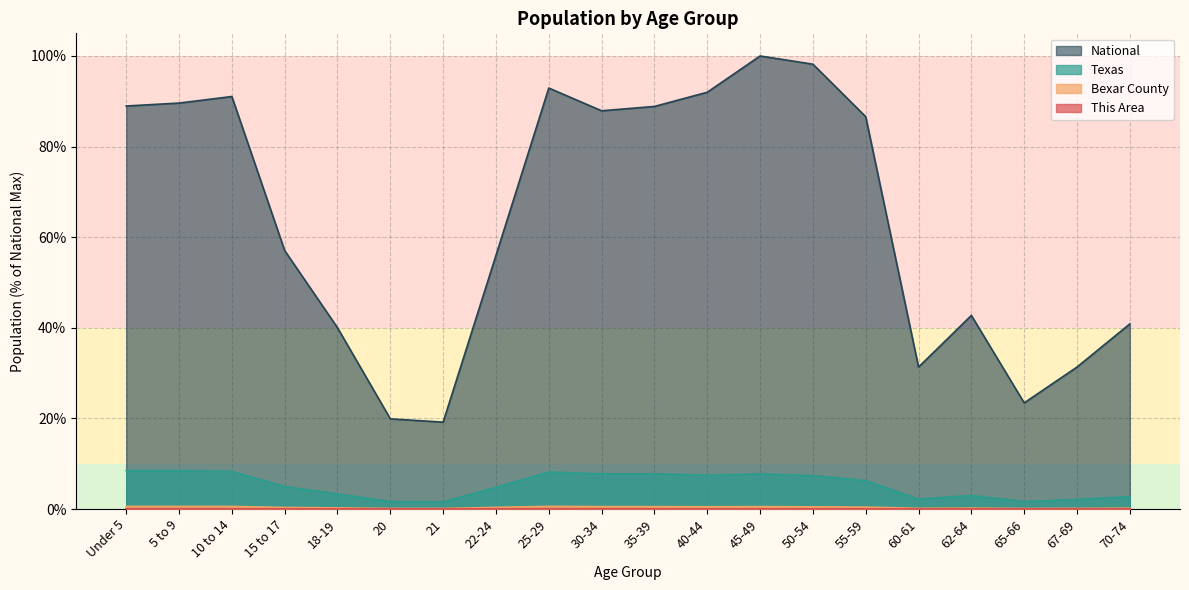

Reading left to right, list all the values displayed in this chart.

This Area: Under 5=0.0	5 to 9=0.0	10 to 14=0.0	15 to 17=0.0	18-19=0.0	20=0.0	21=0.0	22-24=0.0	25-29=0.0	30-34=0.0	35-39=0.0	40-44=0.0	45-49=0.0	50-54=0.0	55-59=0.0	60-61=0.0	62-64=0.0	65-66=0.0	67-69=0.0	70-74=0.0
Bexar County: Under 5=0.6	5 to 9=0.6	10 to 14=0.6	15 to 17=0.3	18-19=0.2	20=0.1	21=0.1	22-24=0.4	25-29=0.6	30-34=0.5	35-39=0.5	40-44=0.5	45-49=0.5	50-54=0.5	55-59=0.4	60-61=0.2	62-64=0.2	65-66=0.1	67-69=0.1	70-74=0.2
Texas: Under 5=8.5	5 to 9=8.5	10 to 14=8.3	15 to 17=5.0	18-19=3.3	20=1.6	21=1.6	22-24=4.8	25-29=8.2	30-34=7.8	35-39=7.8	40-44=7.5	45-49=7.8	50-54=7.4	55-59=6.3	60-61=2.2	62-64=3.0	65-66=1.6	67-69=2.1	70-74=2.7
National: Under 5=89.0	5 to 9=89.6	10 to 14=91.1	15 to 17=57.0	18-19=40.0	20=19.9	21=19.2	22-24=56.0	25-29=92.9	30-34=87.9	35-39=88.9	40-44=92.0	45-49=100.0	50-54=98.2	55-59=86.6	60-61=31.3	62-64=42.7	65-66=23.4	67-69=31.3	70-74=40.9